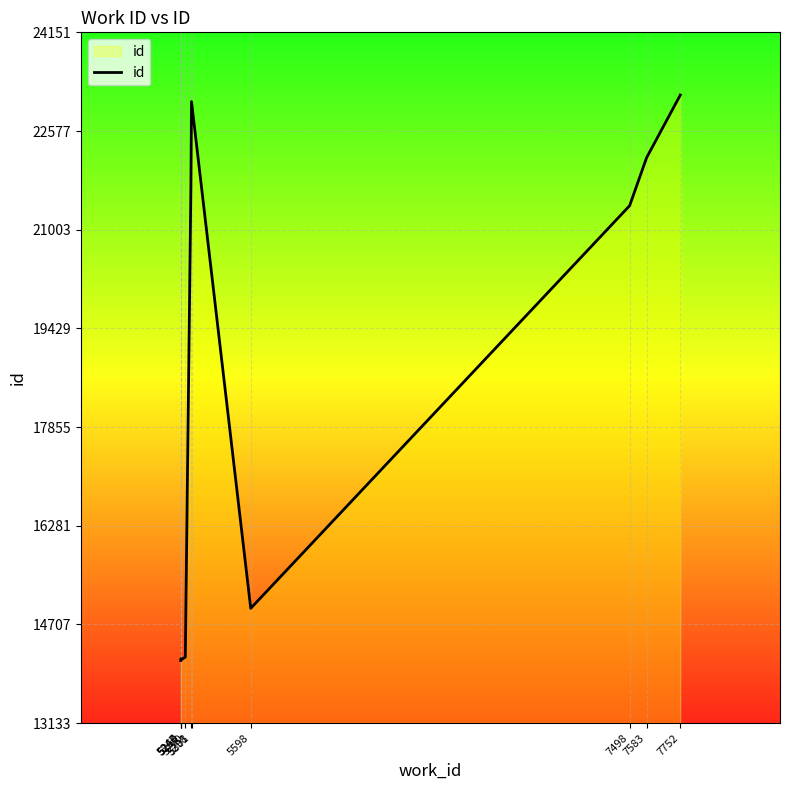

Which category has the highest value across all series?

7752